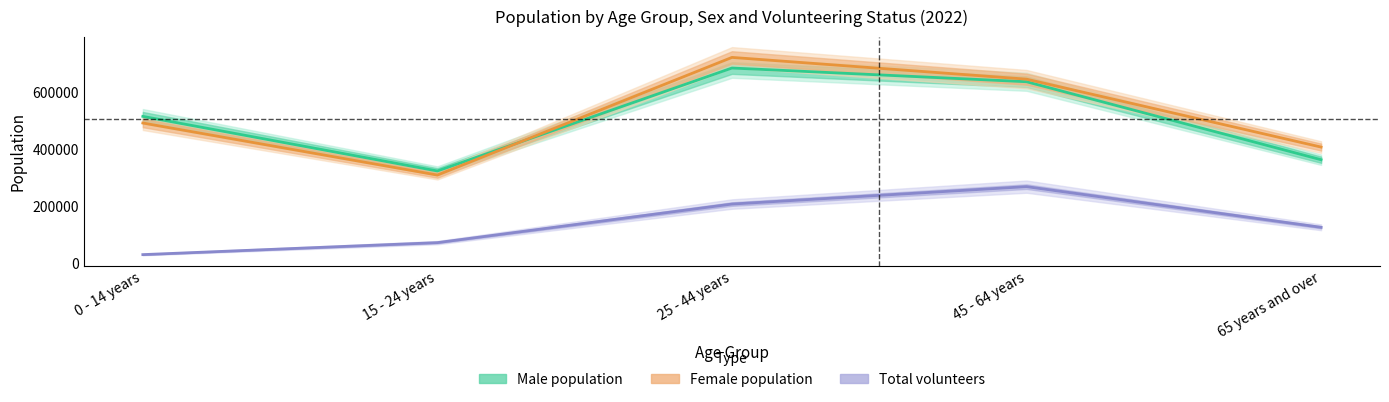

Which series has the largest total across all categories?

Female population